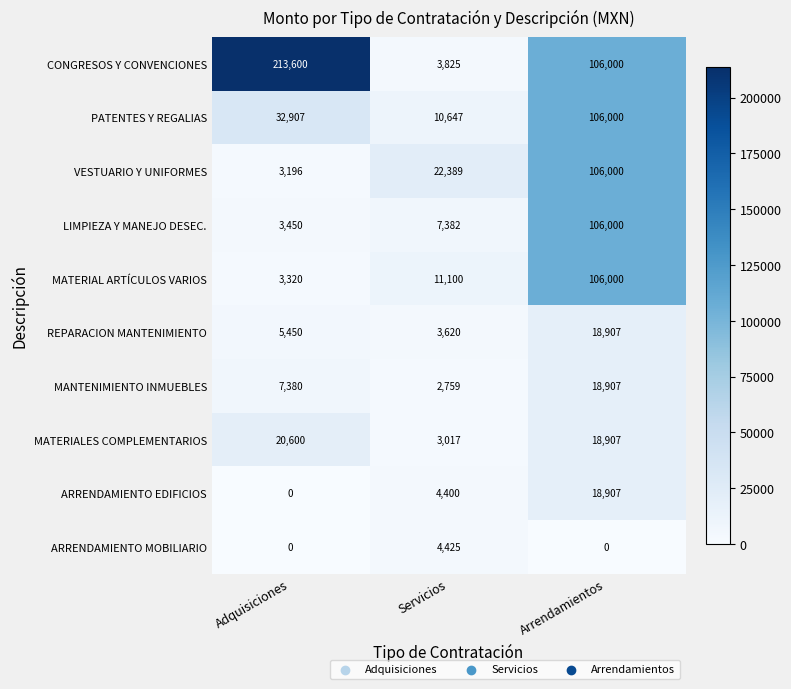

Rank the series at Servicios from highest to lowest value.

VESTUARIO Y UNIFORMES, MATERIAL ARTÍCULOS VARIOS, PATENTES Y REGALIAS, LIMPIEZA Y MANEJO DESEC., ARRENDAMIENTO MOBILIARIO, ARRENDAMIENTO EDIFICIOS, CONGRESOS Y CONVENCIONES, REPARACION MANTENIMIENTO, MATERIALES COMPLEMENTARIOS, MANTENIMIENTO INMUEBLES